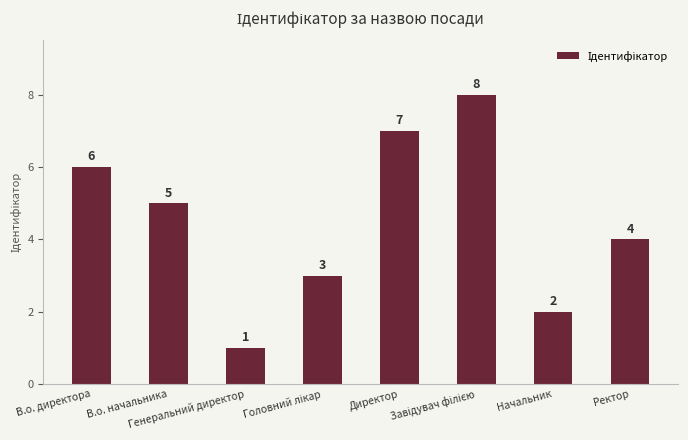

What is the value of the 8th bar from the left?

4